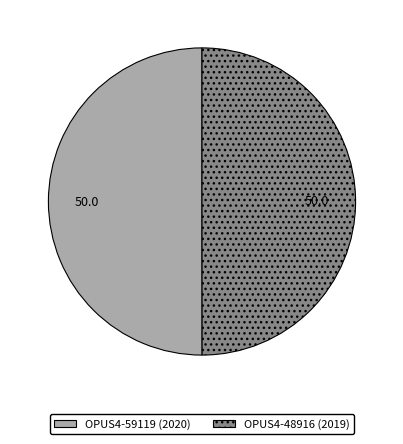

The OPUS4-48916 slice represents 57% of the pie. True or false?

False